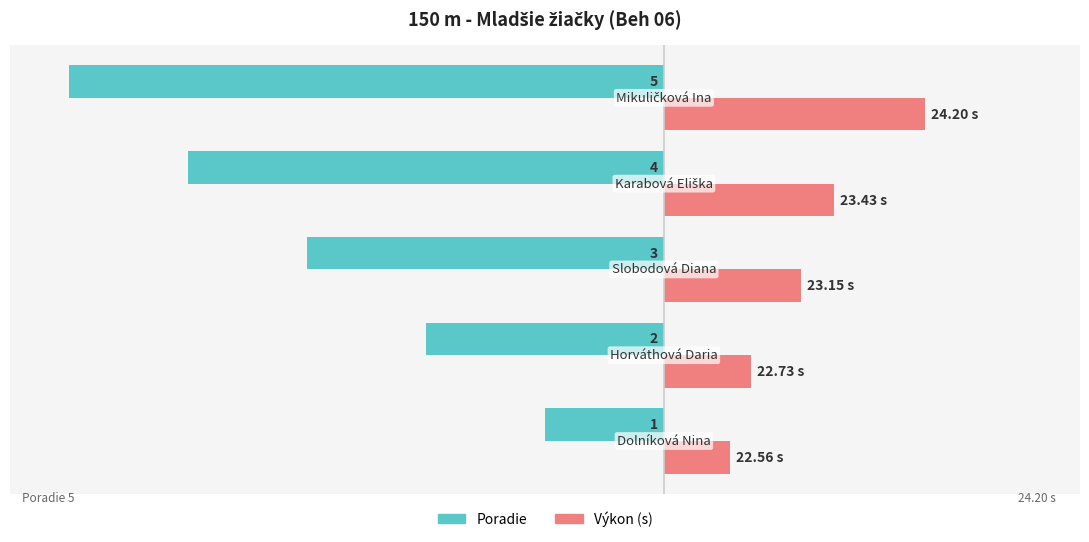

What is the difference between the maximum and second lowest values in the Výkon (s) series?

1.5